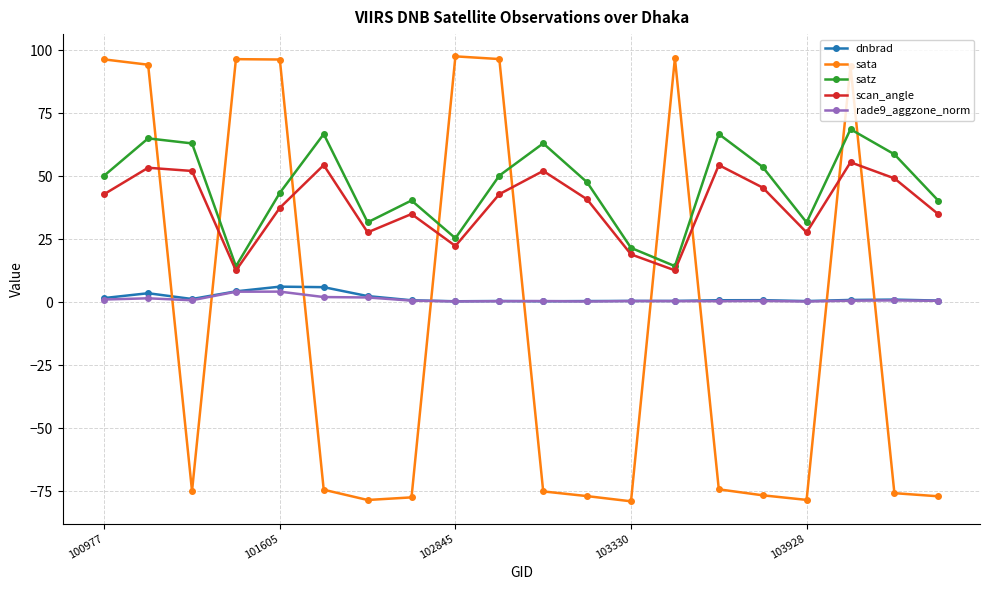

What is the lowest value of the satz series?

14.3